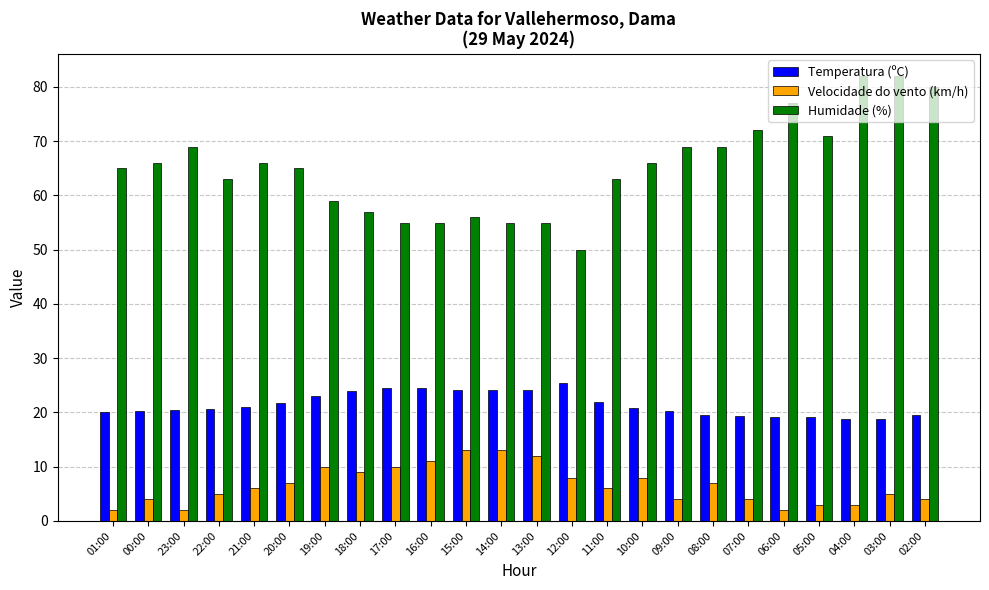

What value does the Humidade (%) series have at 22:00?

63.0